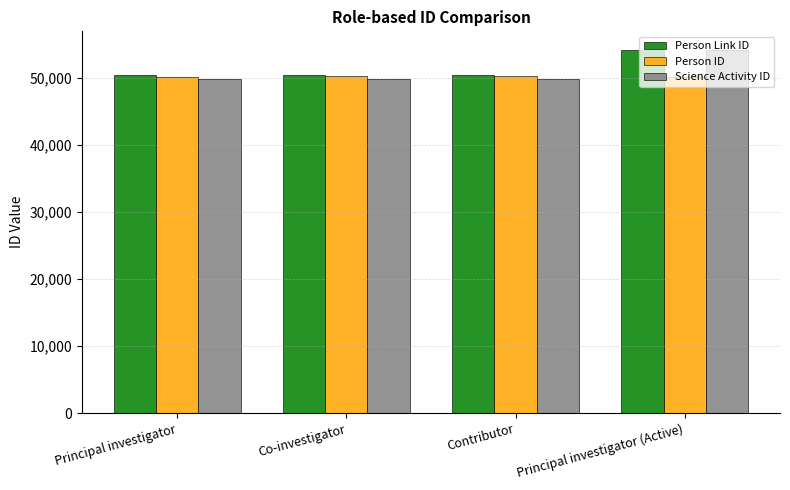

What is the minimum value shown in the chart?

49798